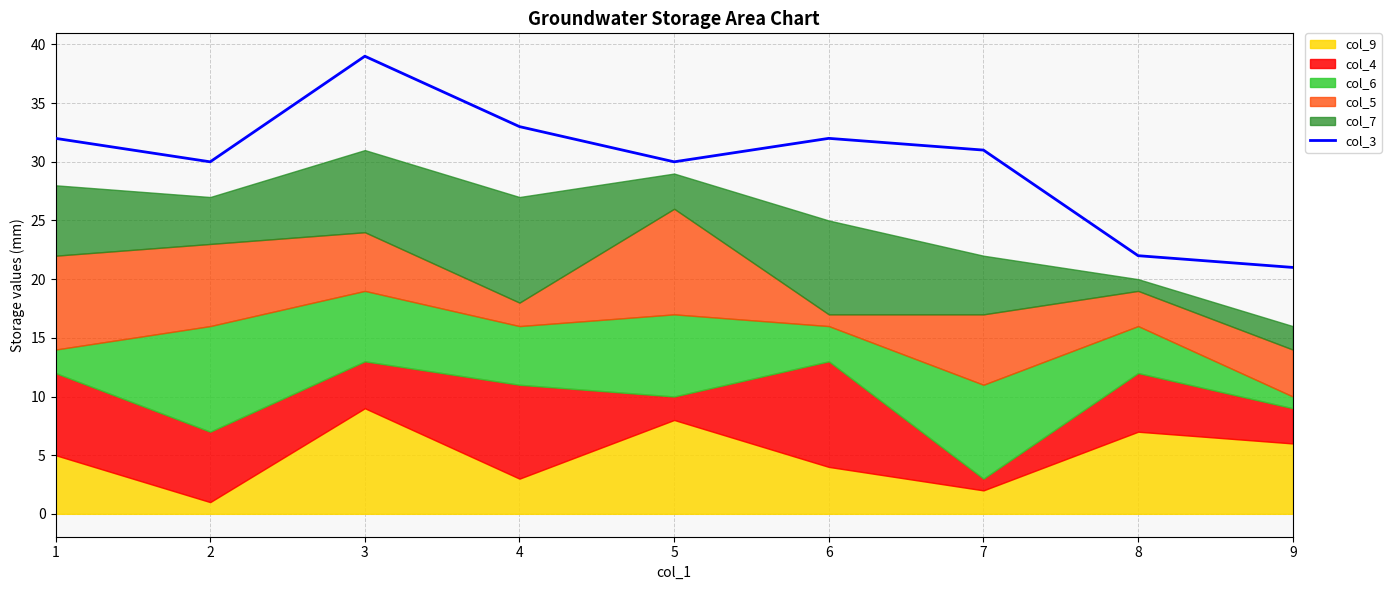

The value at 2 is 14. True or false?

False